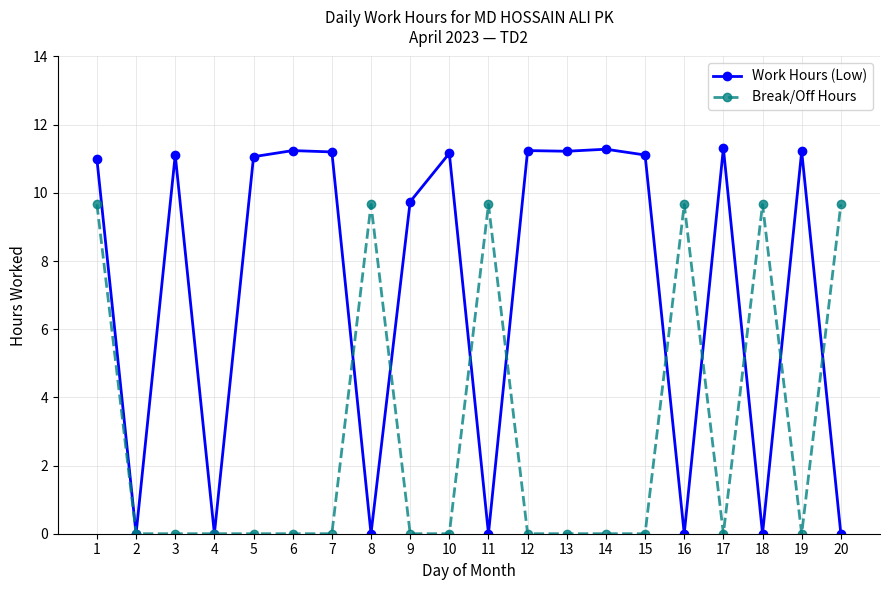

What is the spread (max minus min) of values at 11?

9.7